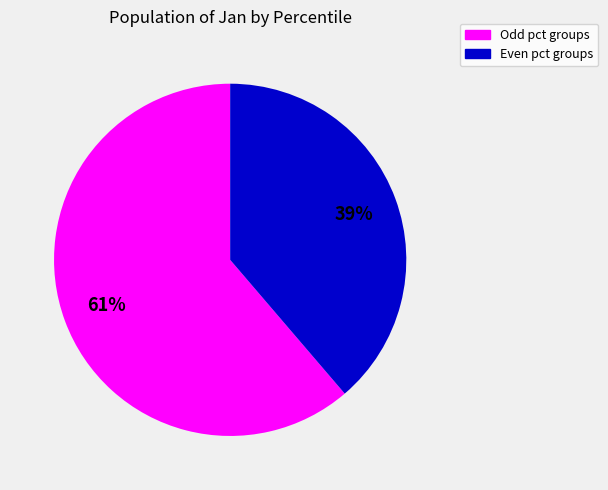

To the nearest percent, what is the average slice percentage?

50%